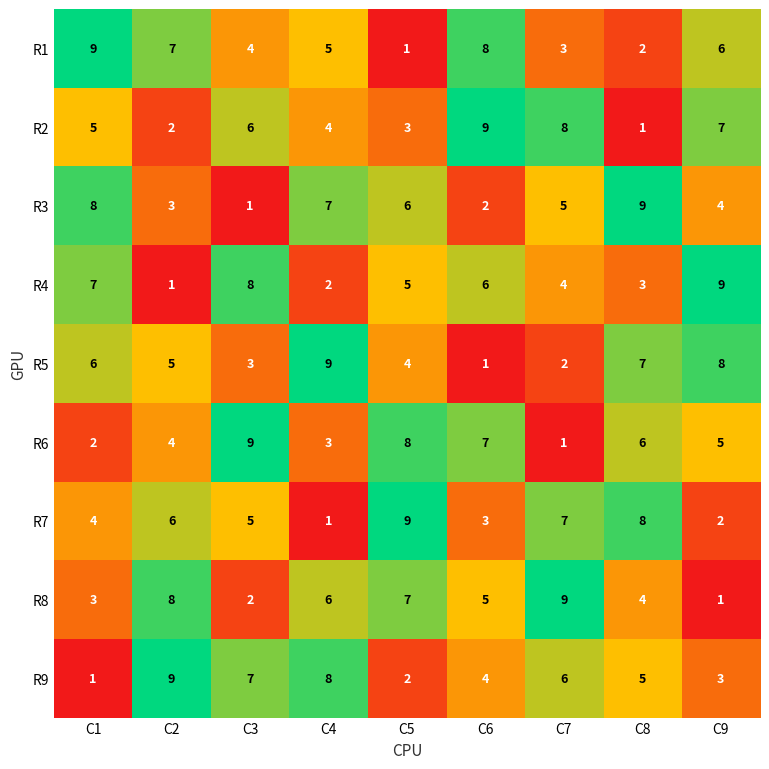

How many R2 values are between 3 and 7?

5